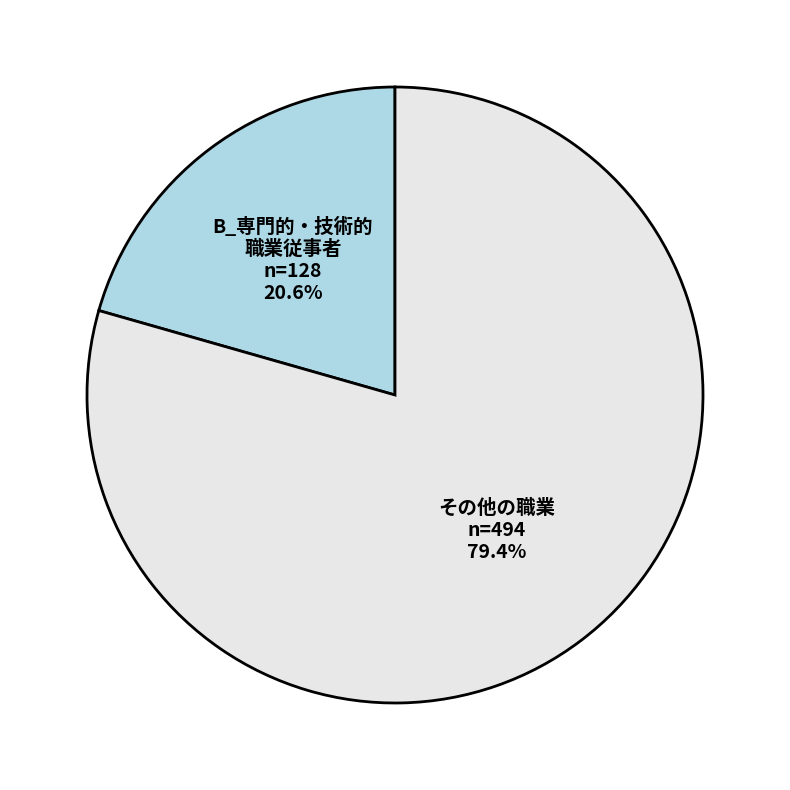

Which has a higher value, その他の職業 or B_専門的・技術的 職業従事者?

その他の職業